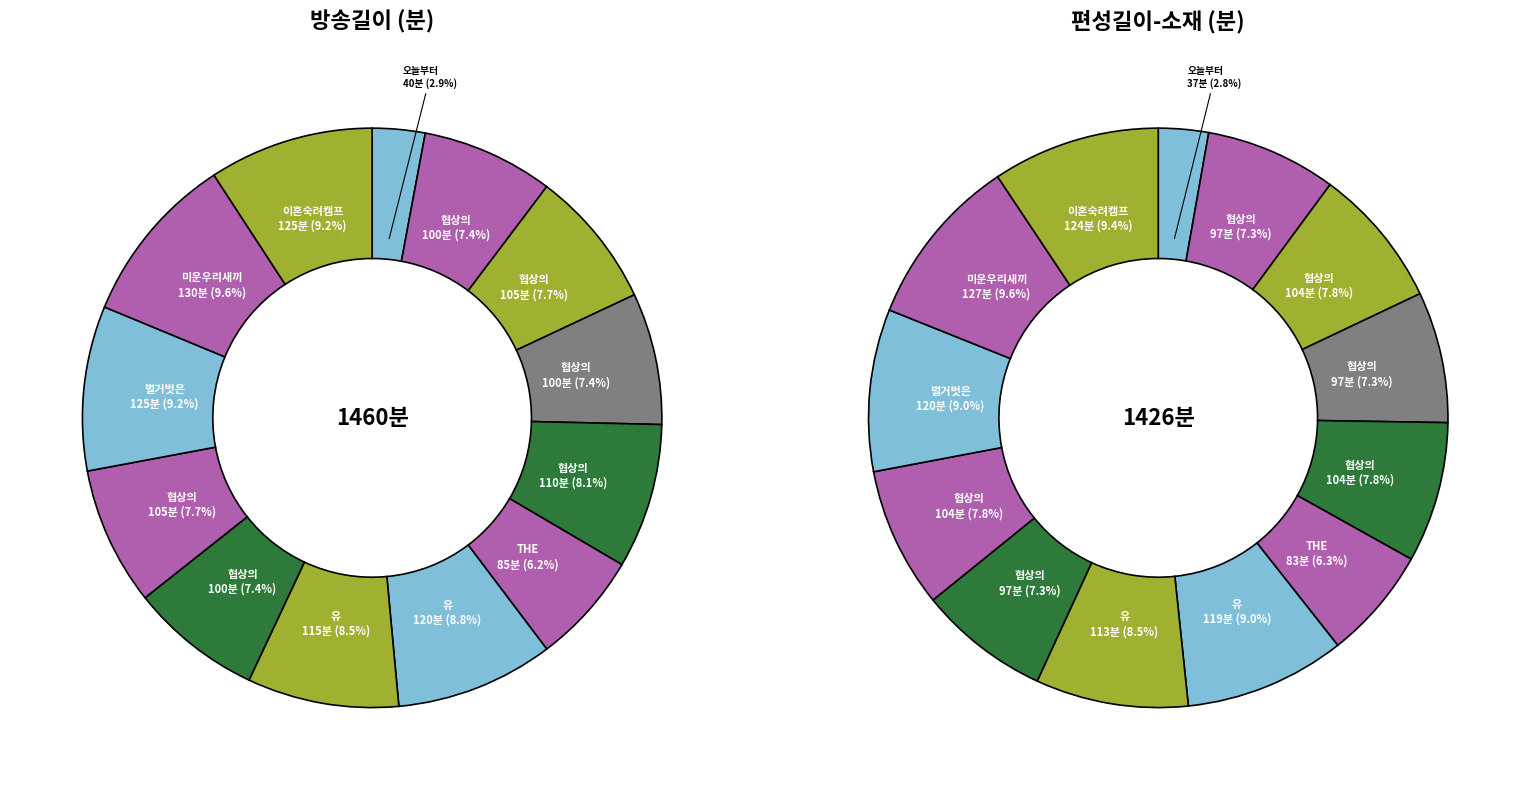

How much of the chart is everything except 오늘부터 운동뚱 44회?

97.1%